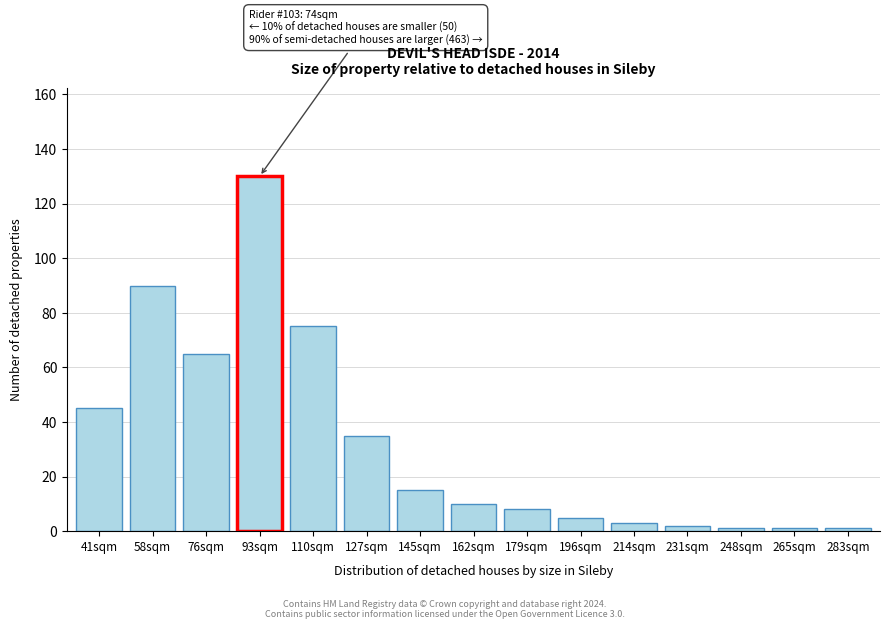

Reading left to right, extract all data points from this chart.

41sqm=45	58sqm=90	76sqm=65	93sqm=130	110sqm=75	127sqm=35	145sqm=15	162sqm=10	179sqm=8	196sqm=5	214sqm=3	231sqm=2	248sqm=1	265sqm=1	283sqm=1